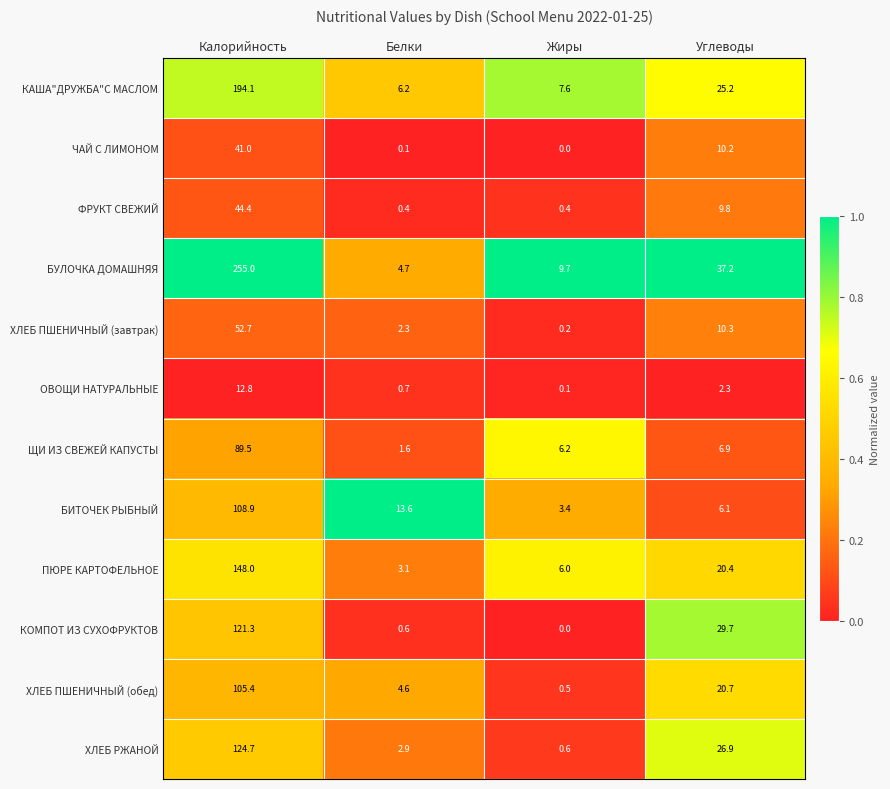

What is the maximum value shown in the chart?

255.0